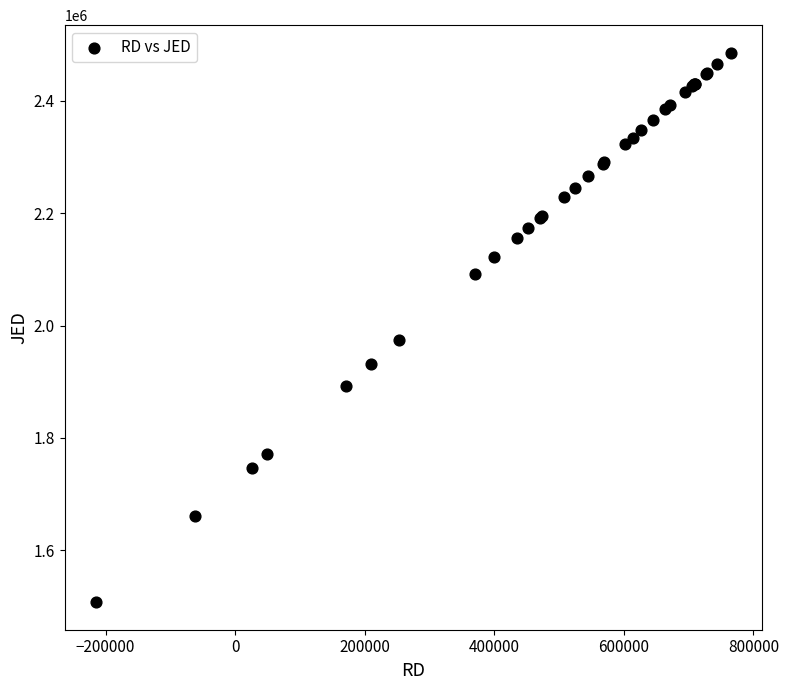

What Y value in the scatter plot is closest to 1996654?

1974851.5